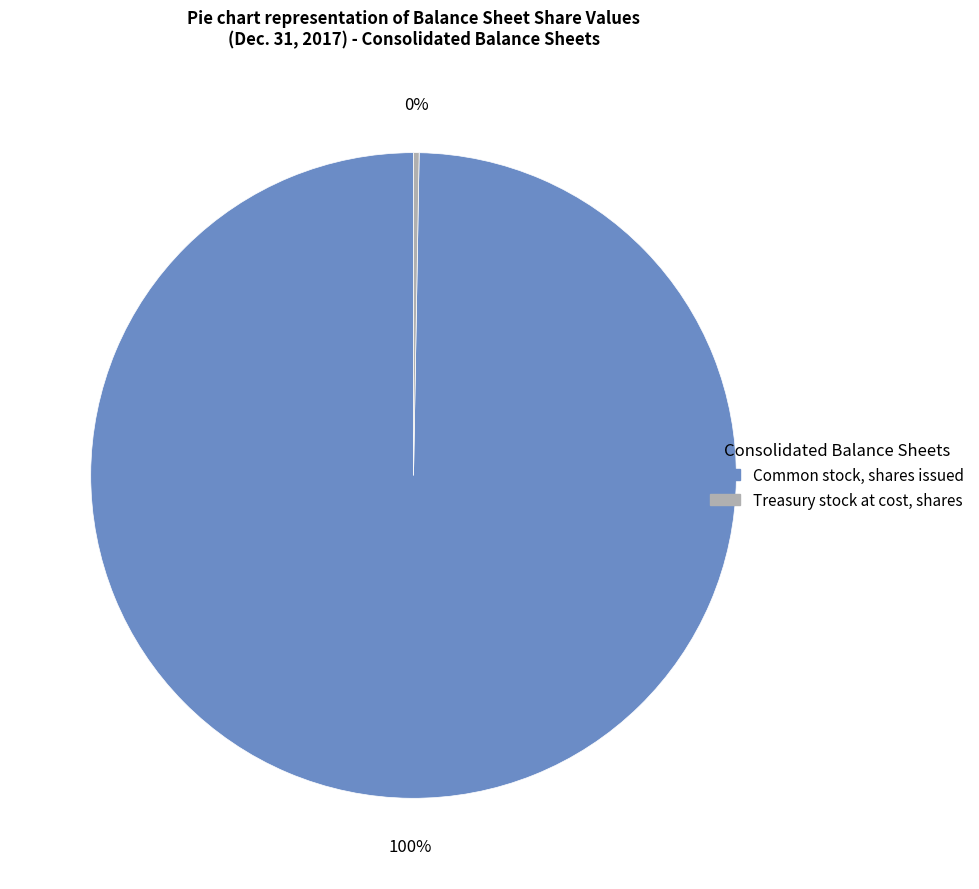

To the nearest percent, what is the average slice percentage?

50%